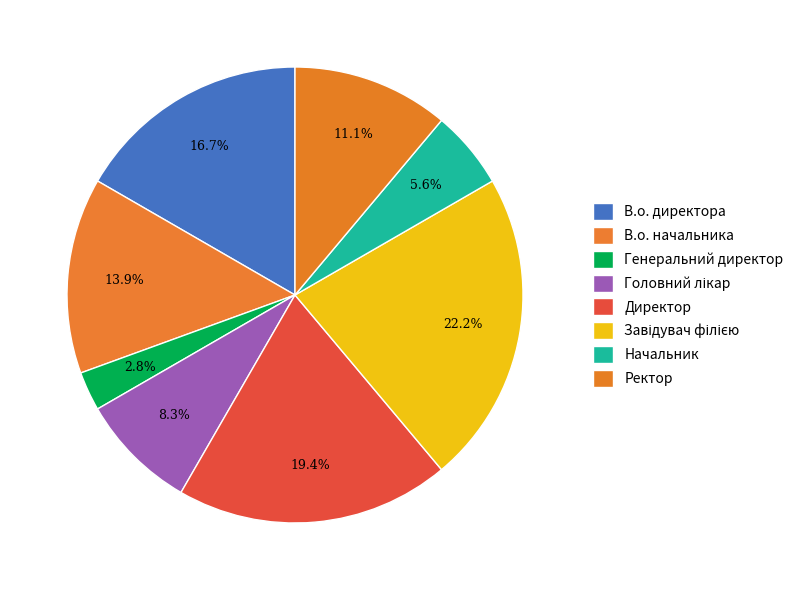

To the nearest percent, what is the average slice percentage?

12%